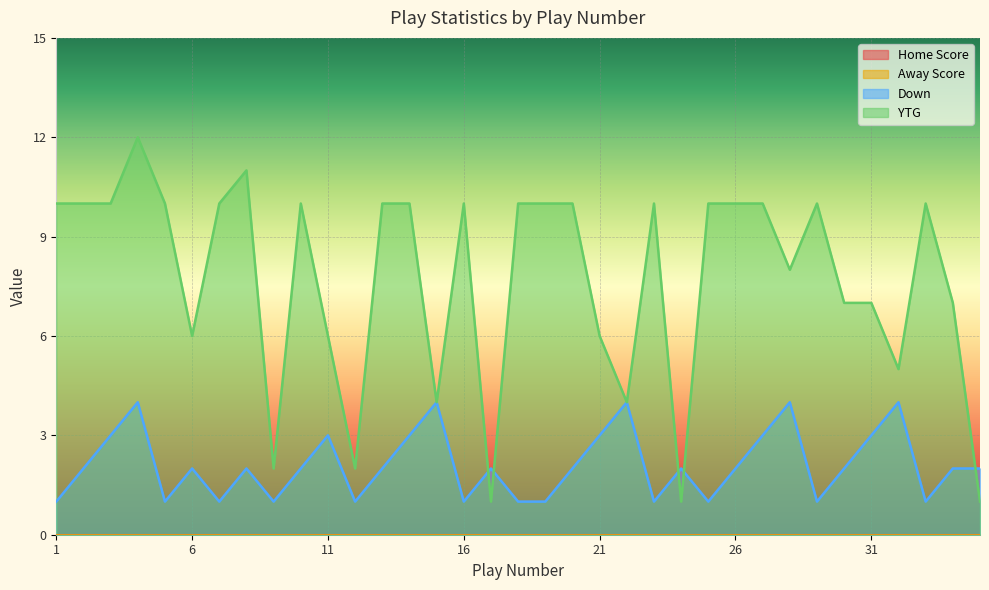

List the labels in order of Down value, smallest first.

1, 5, 7, 9, 12, 16, 18, 19, 23, 25, 29, 33, 2, 6, 8, 10, 13, 17, 20, 24, 26, 30, 34, 35, 3, 11, 14, 21, 27, 31, 4, 15, 22, 28, 32